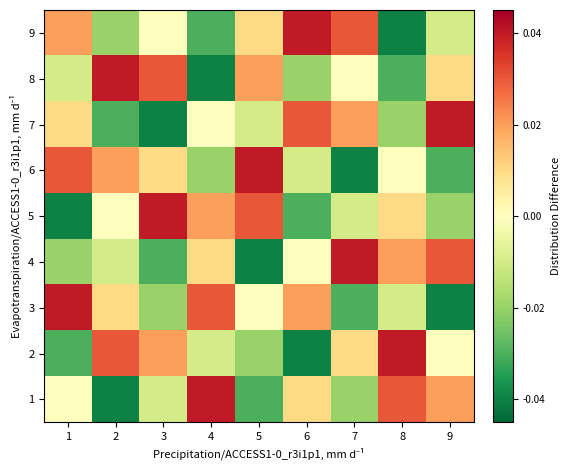

Which has a higher value, 1 or 4?

4